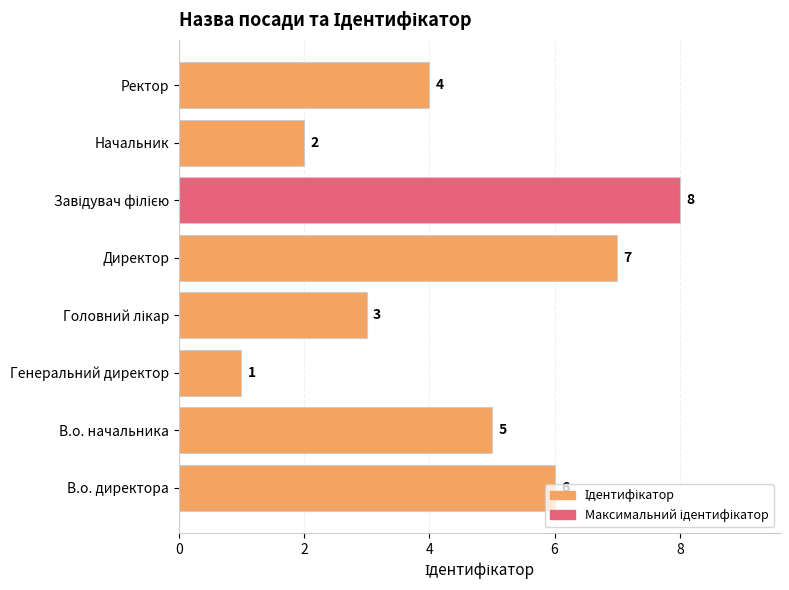

Is it true that the value at В.о. директора is 6?

True